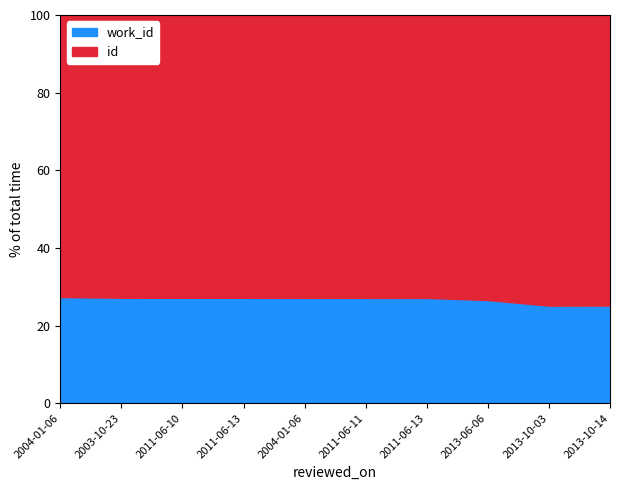

Rank the series at 2004-01-06 from highest to lowest value.

id, work_id